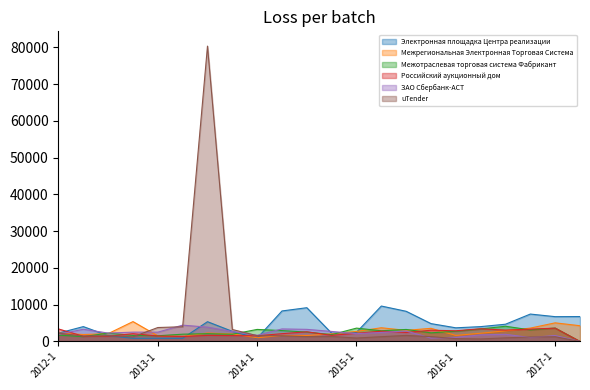

At how many categories does at least one series exceed 37742?

1